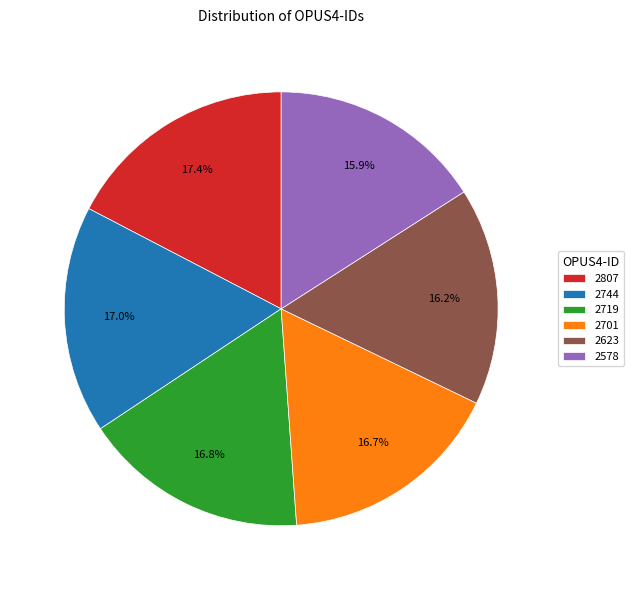

Is there a majority slice in this chart?

No